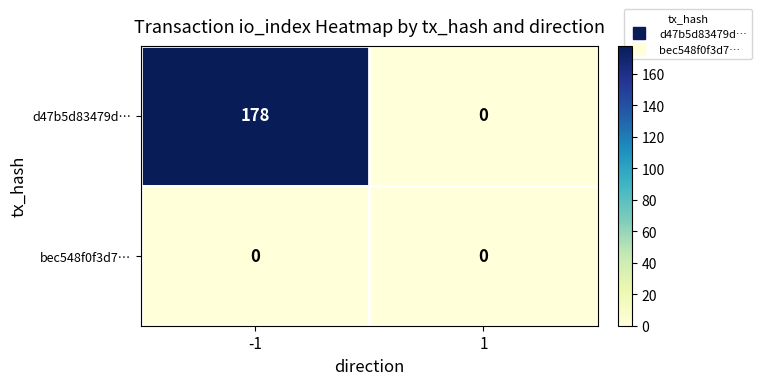

What is the difference between the d47b5d83479d… values at 1 and -1?

178